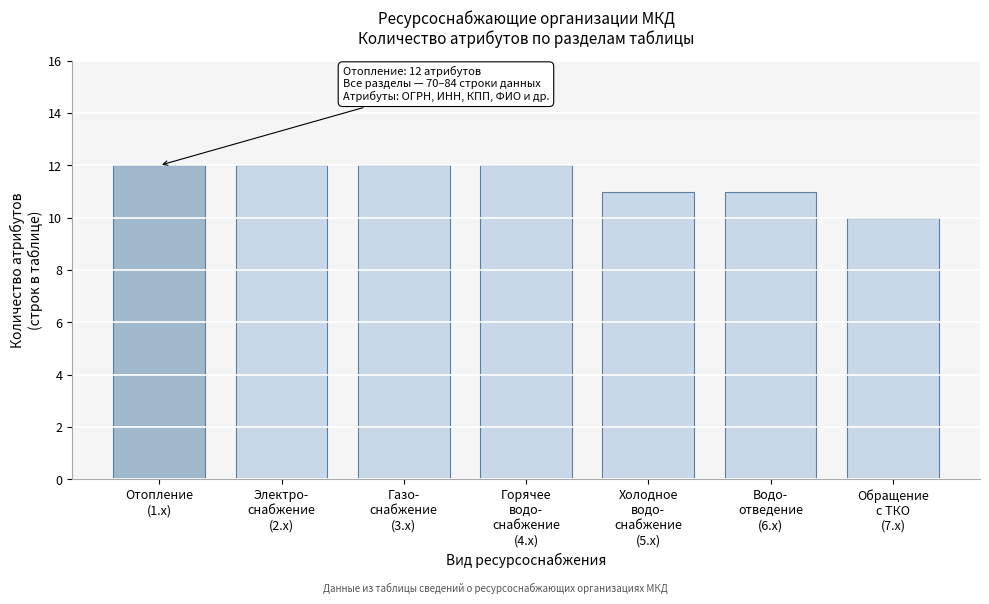

Reading left to right, transcribe all the data shown in this chart.

12	12	12	12	11	11	10